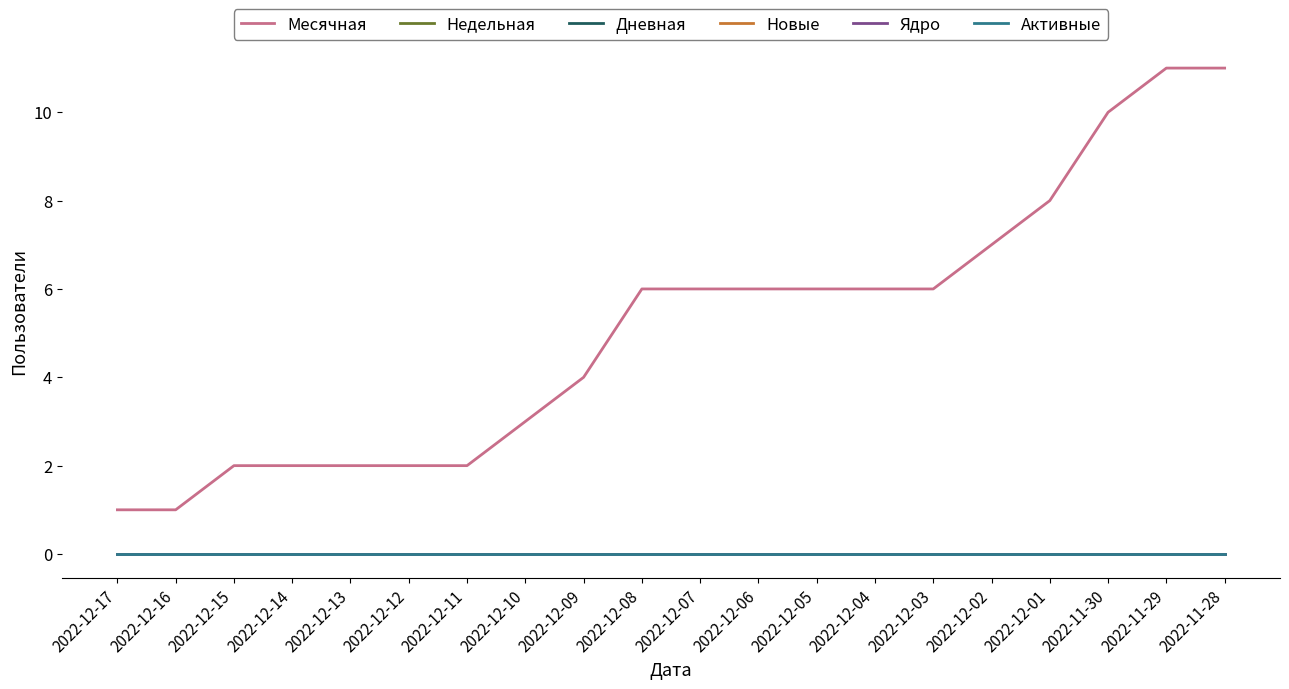

What is the difference between the Месячная values at 2022-12-09 and 2022-12-11?

2